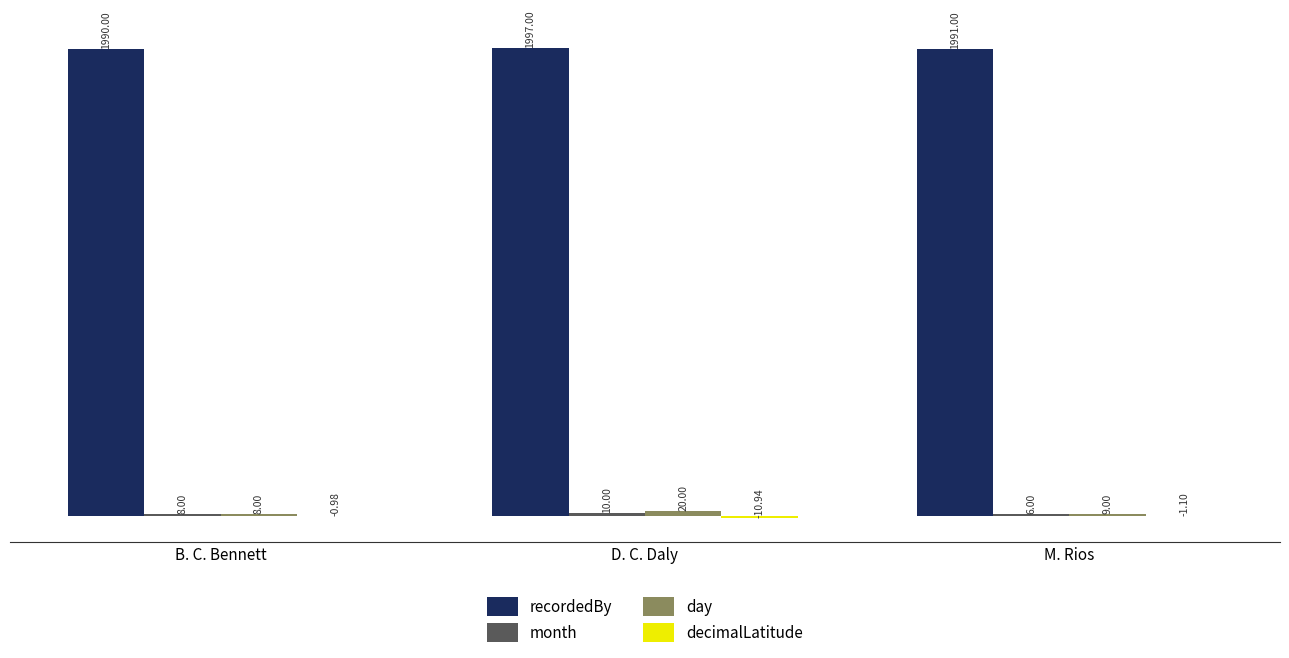

Where does the recordedBy series first go above 1991?

D. C. Daly